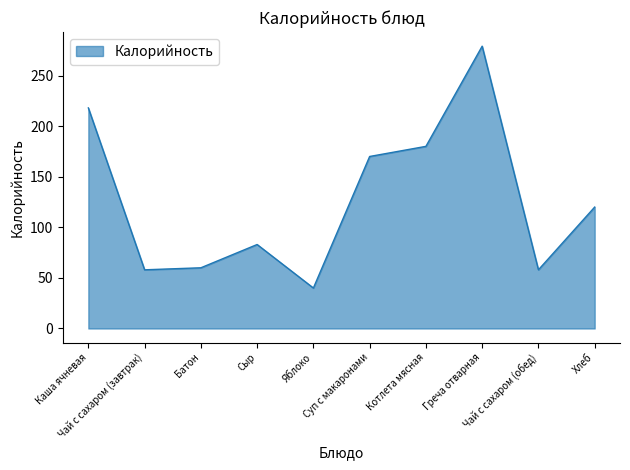

The chart shows a value of 58 at Чай с сахаром (обед). True or false?

True